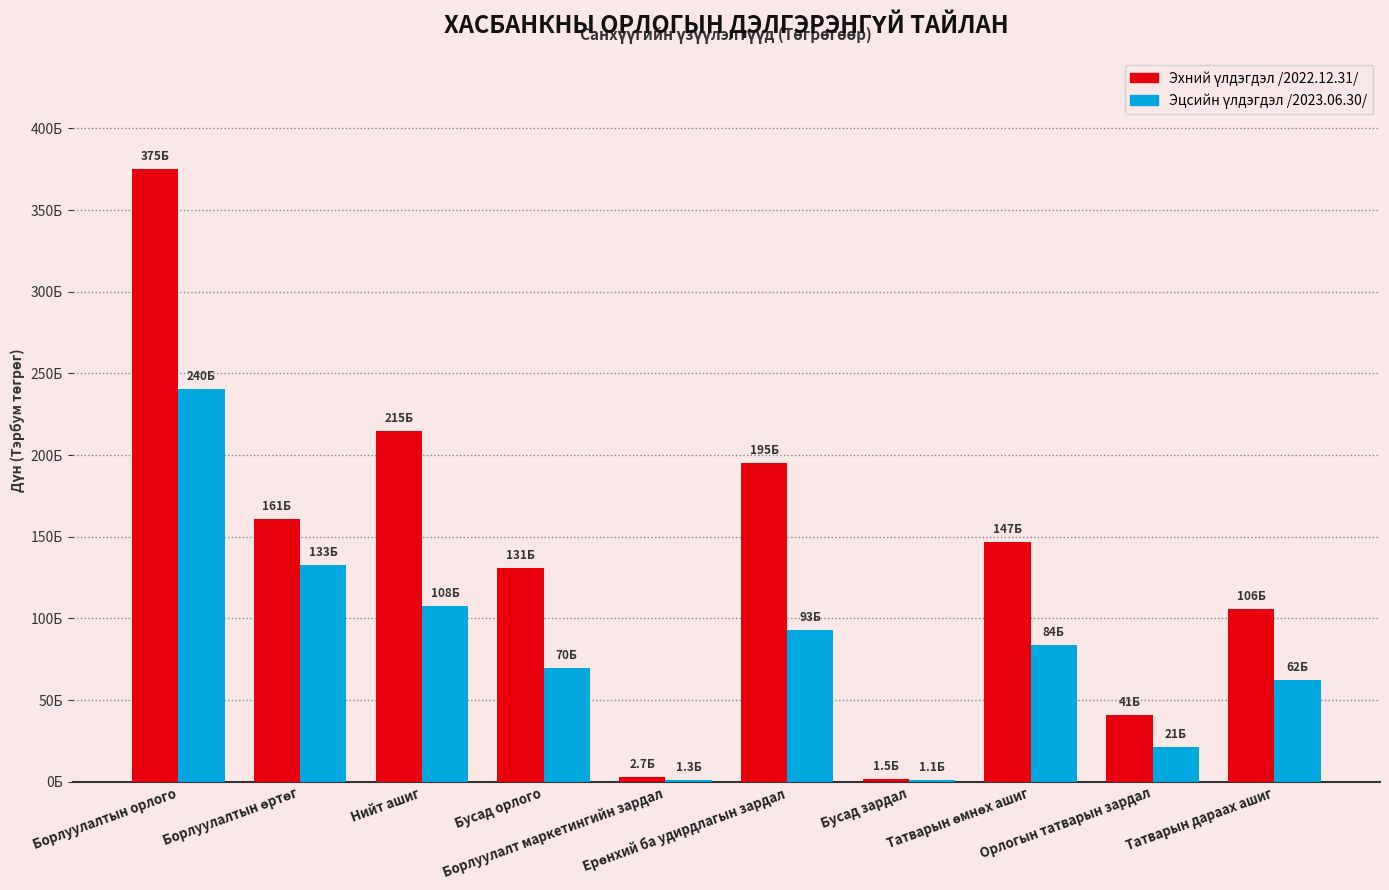

True or false: Эхний үлдэгдэл /2022.12.31/ has a value of 40850688811.6 at Орлогын татварын зардал.

True